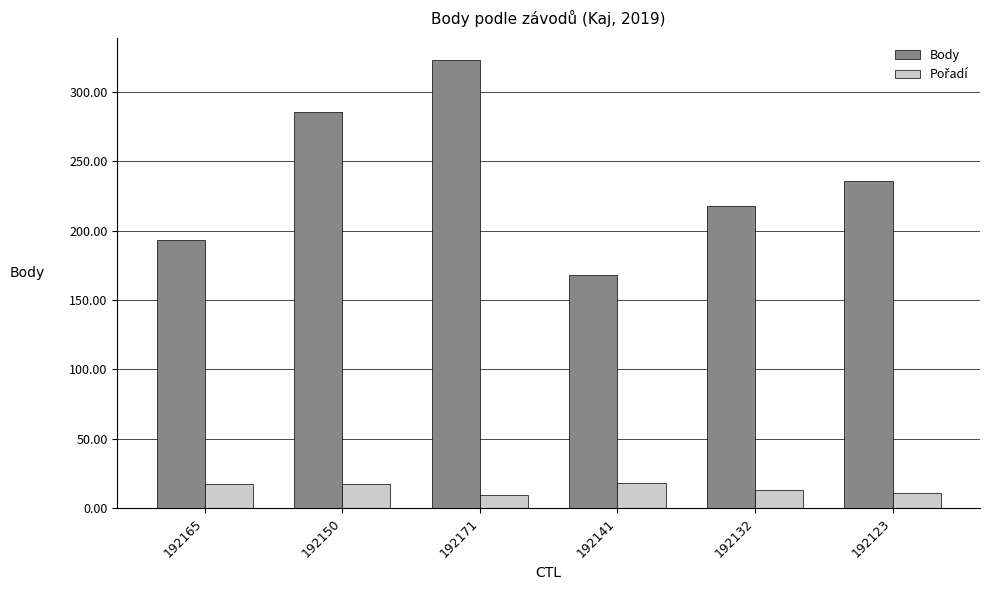

What is the sum of all Body values?

1424